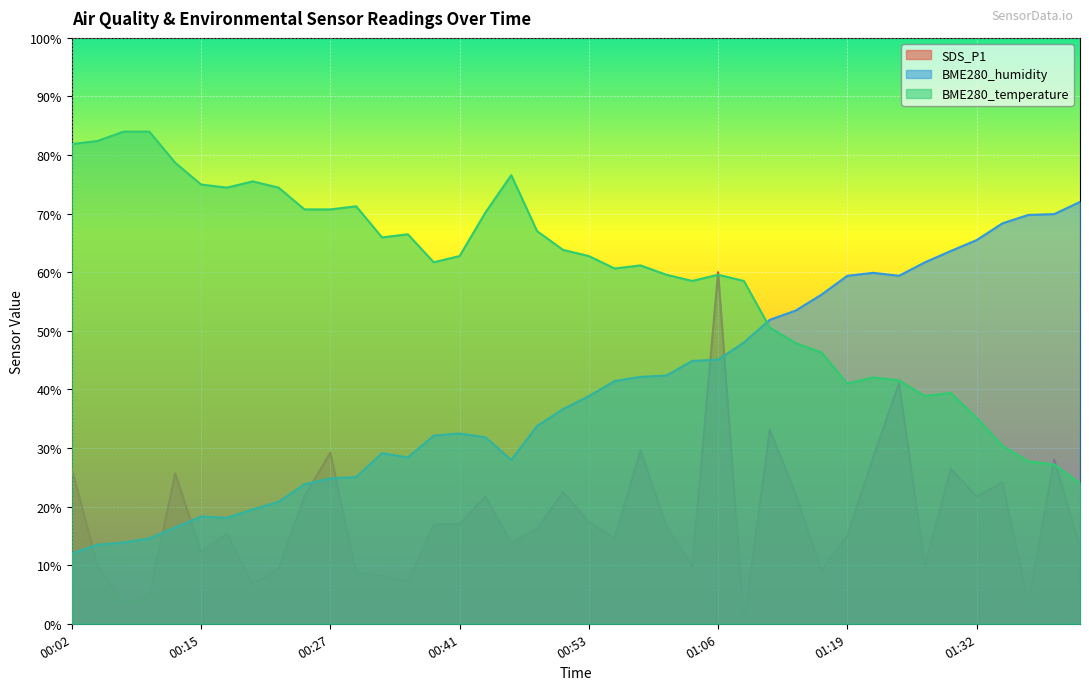

What are all the series names shown in the legend?

SDS_P1, BME280_humidity, BME280_temperature